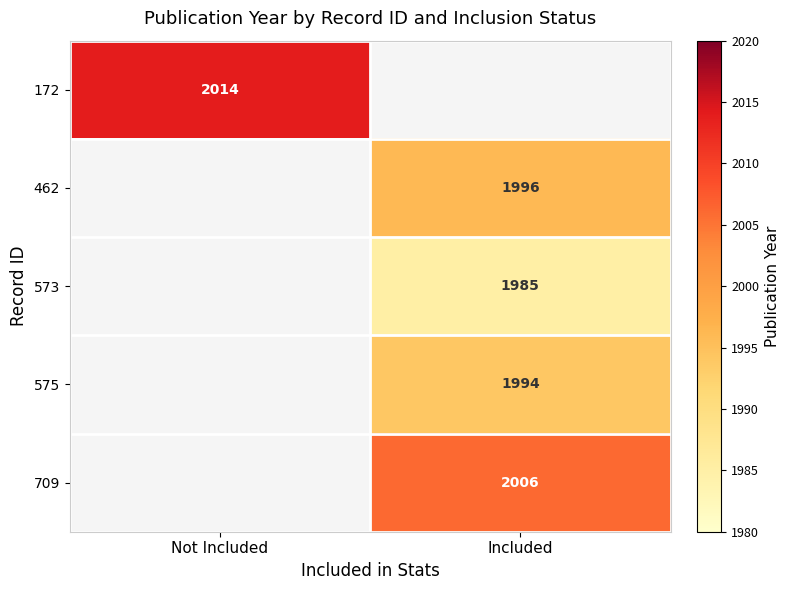

The value of 709 at Included is 1119. True or false?

False